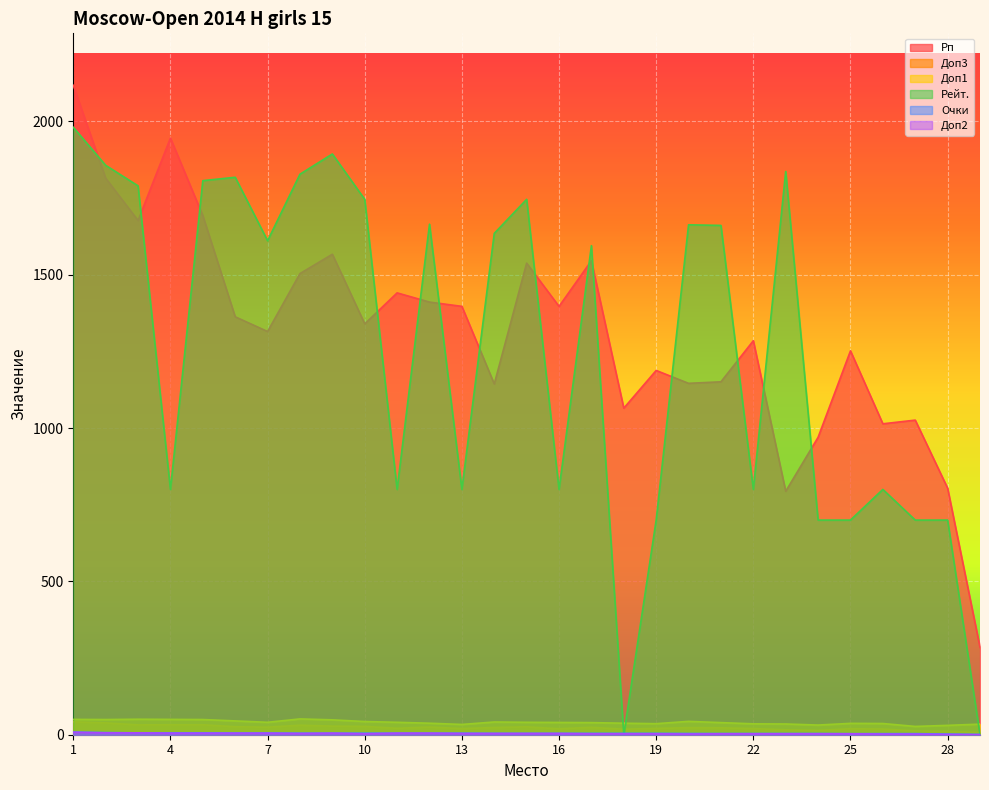

Rank the series at 29 from highest to lowest value.

Рп, Доп1, Доп3, Очки, Рейт., Доп2